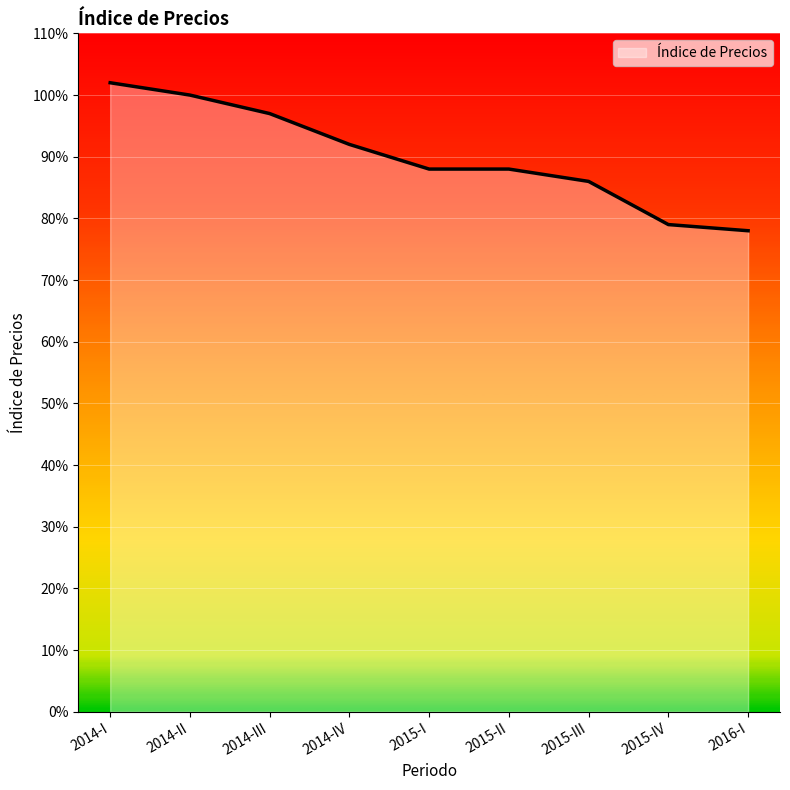

How many lines are shown in the chart?

1